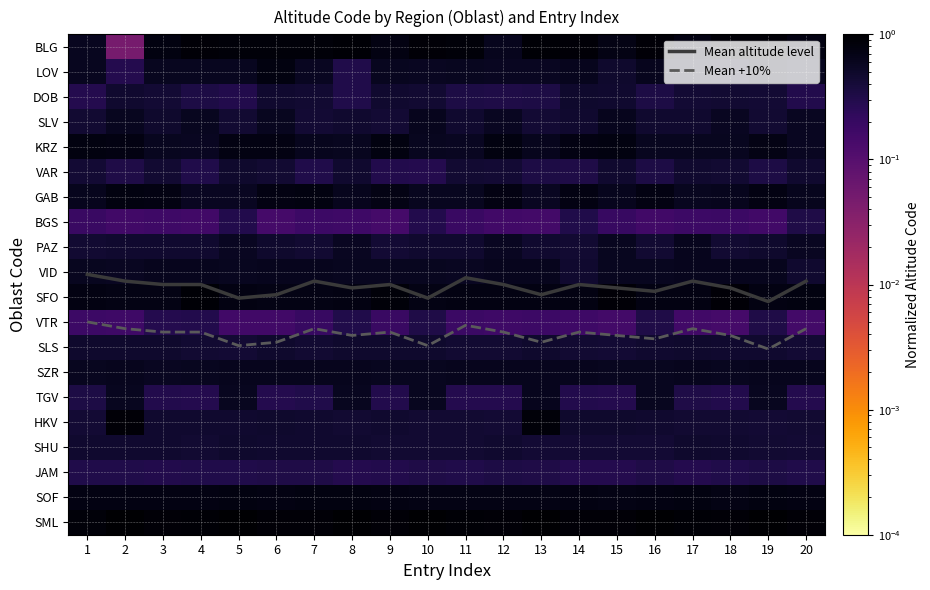

What is the difference between the BGS values at 14 and 13?

0.2